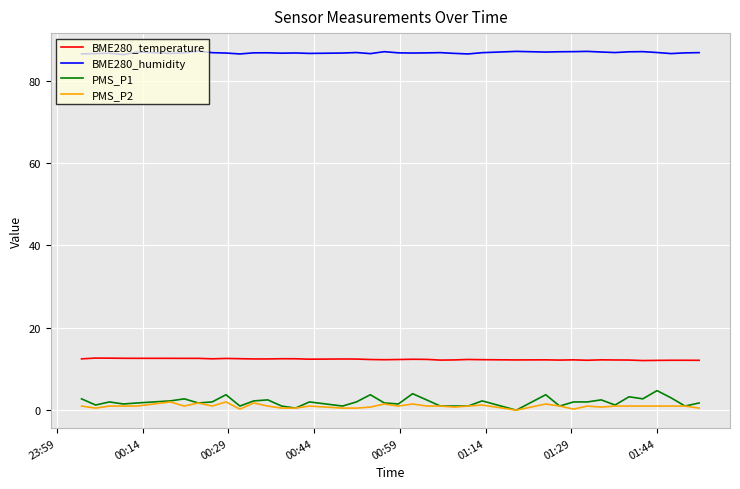

True or false: PMS_P1 and BME280_humidity cross at least once.

False